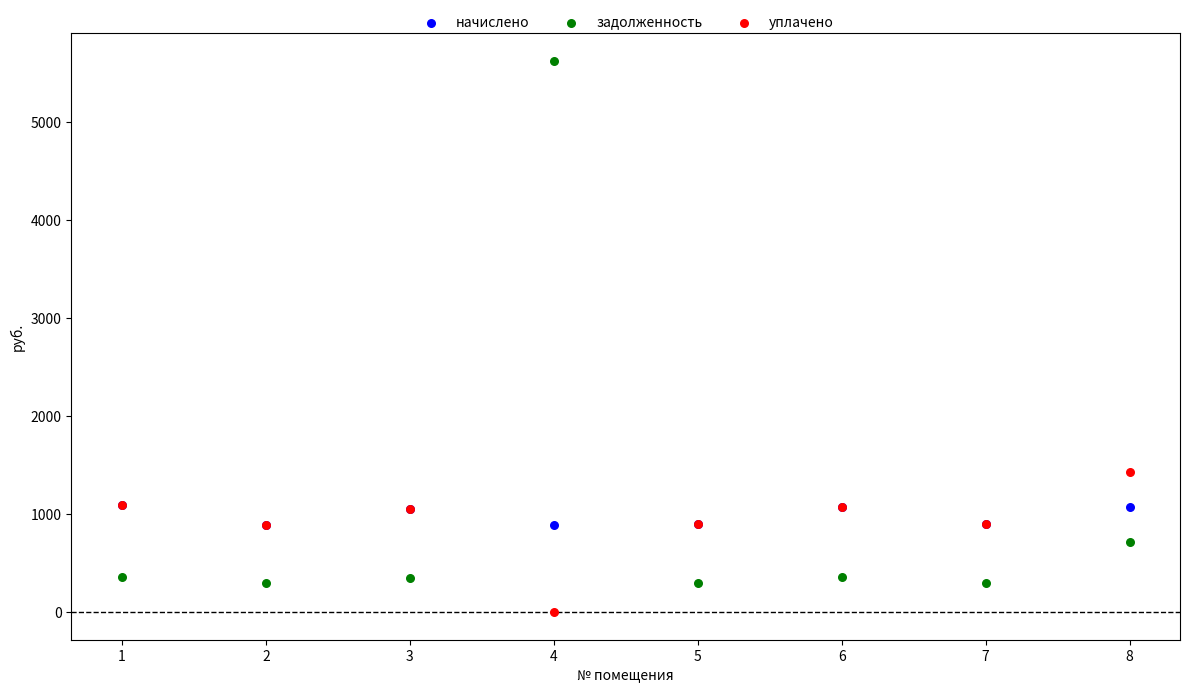

What are all the series names shown in the legend?

начислено, задолженность, уплачено